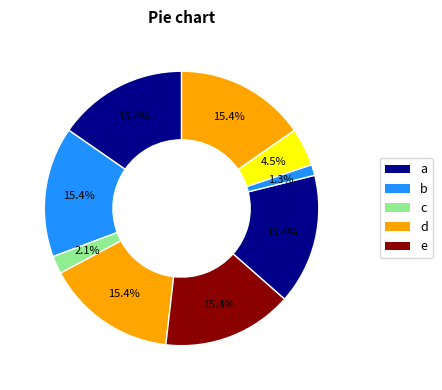

How many slices are in this pie chart?

9